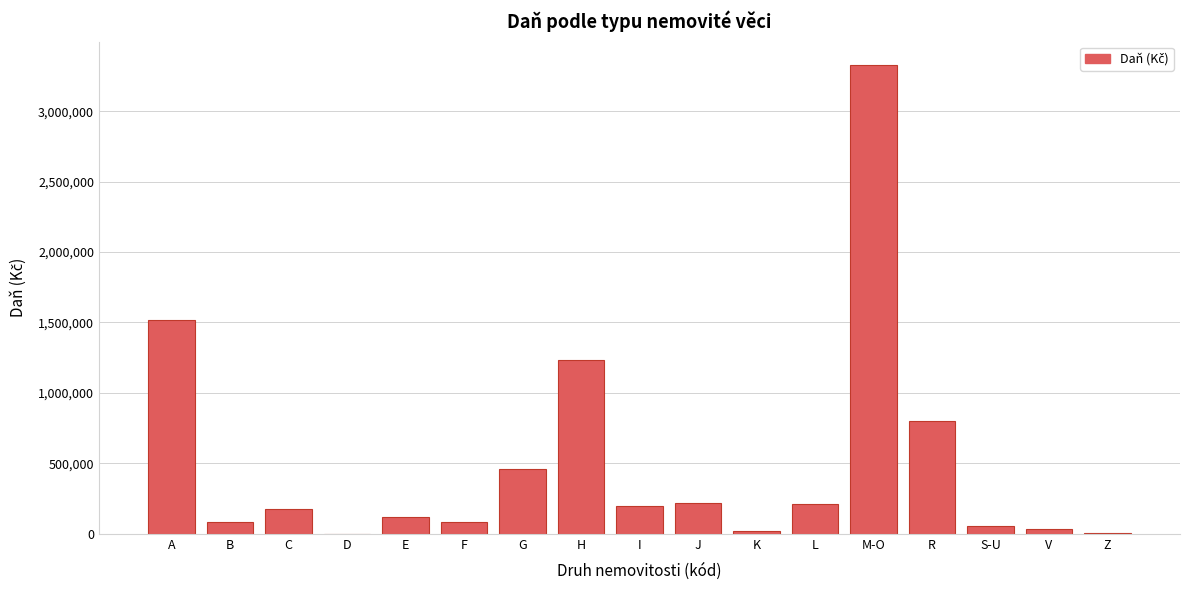

What is the approximate value at G?

459966.7